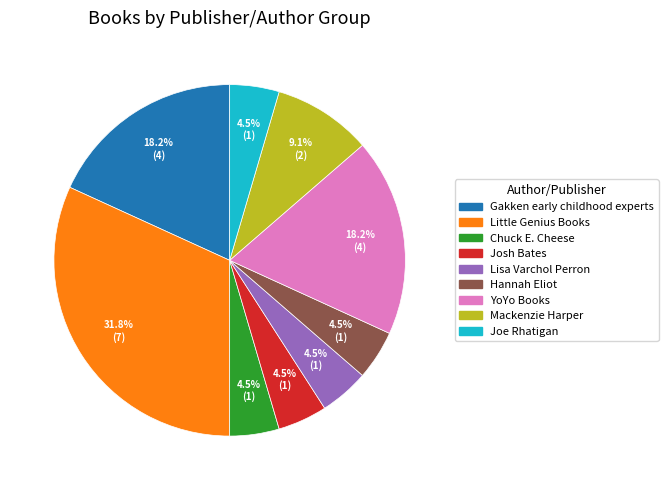

Count the number of slices in the pie.

9